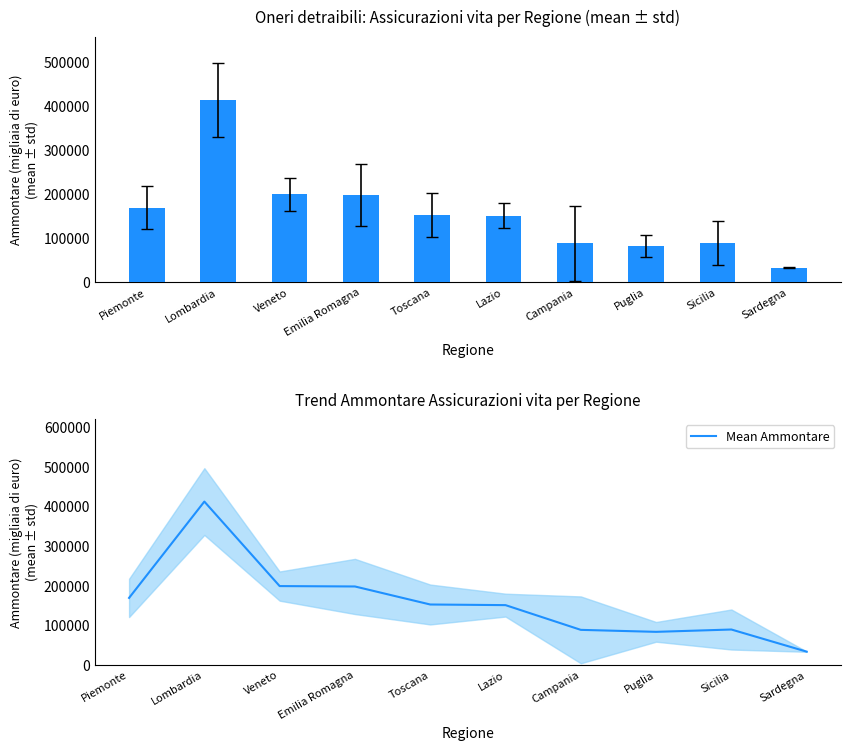

Which series has the widest spread of values?

Assicurazioni vita (Ammontare)